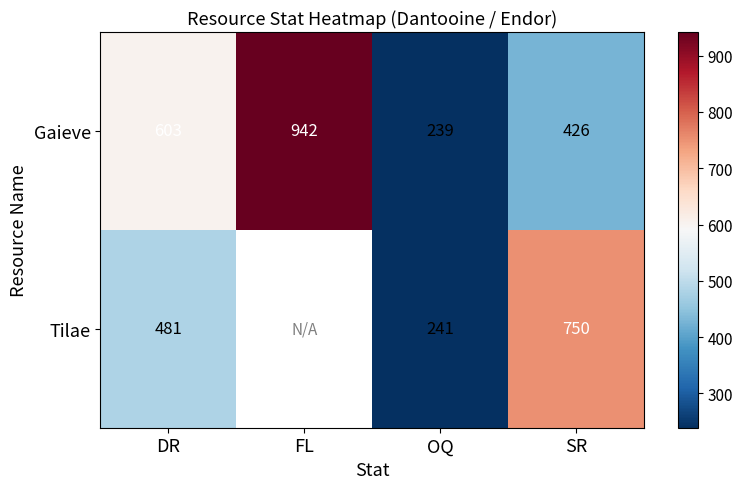

At OQ, list the series in order from largest to smallest.

Tilae, Gaieve